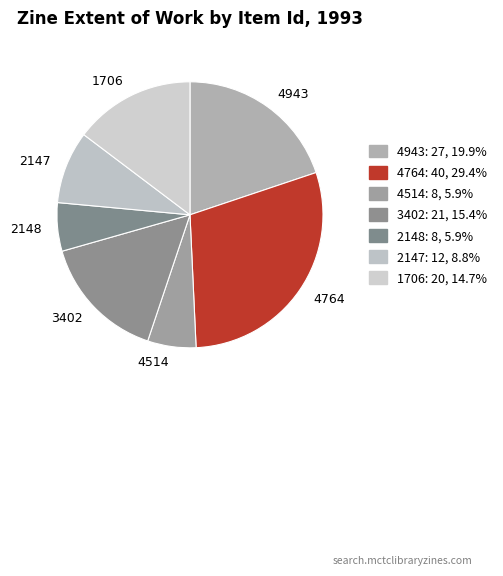

Does 4764 represent more than half of the total?

No